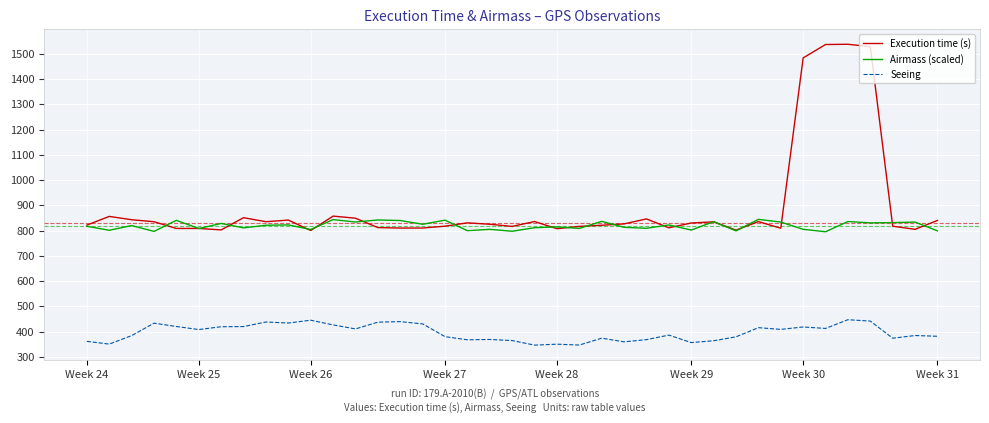

What is the average value of the Seeing series?

396.0